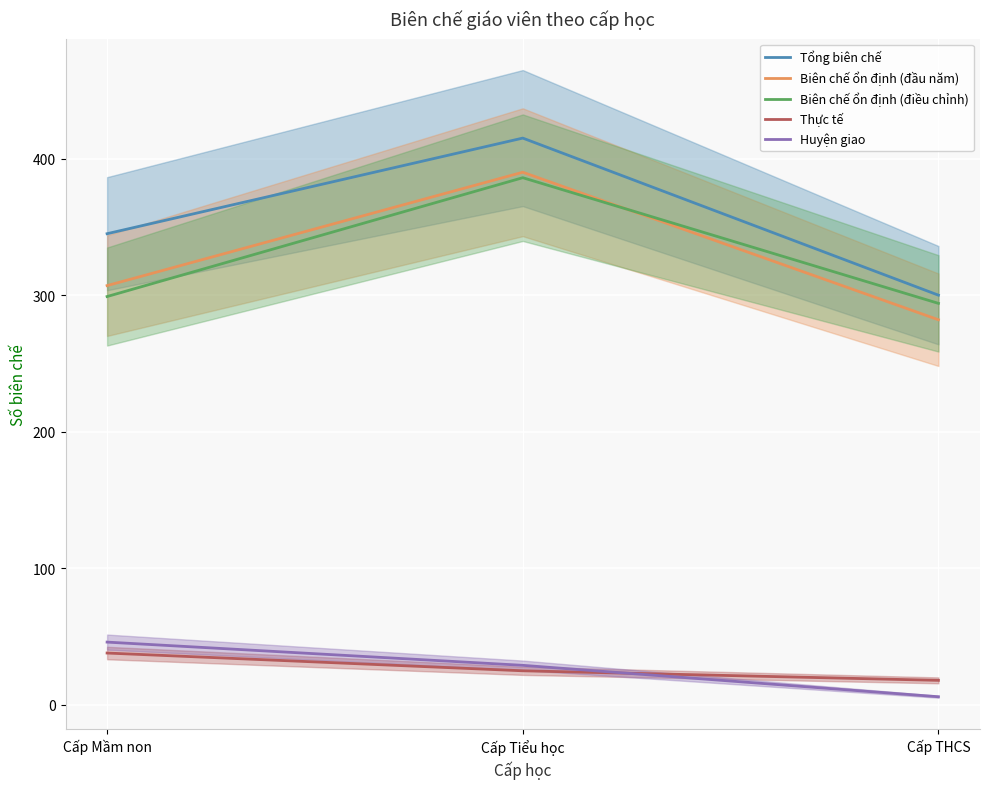

What is the maximum value shown in the chart?

415